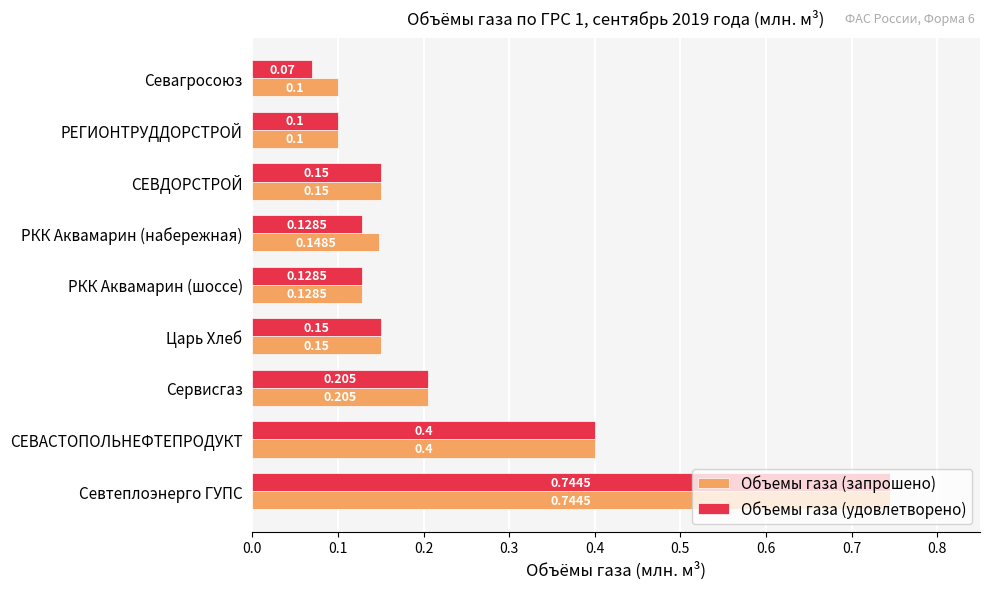

What are all the series names shown in the legend?

Объемы газа (запрошено), Объемы газа (удовлетворено)